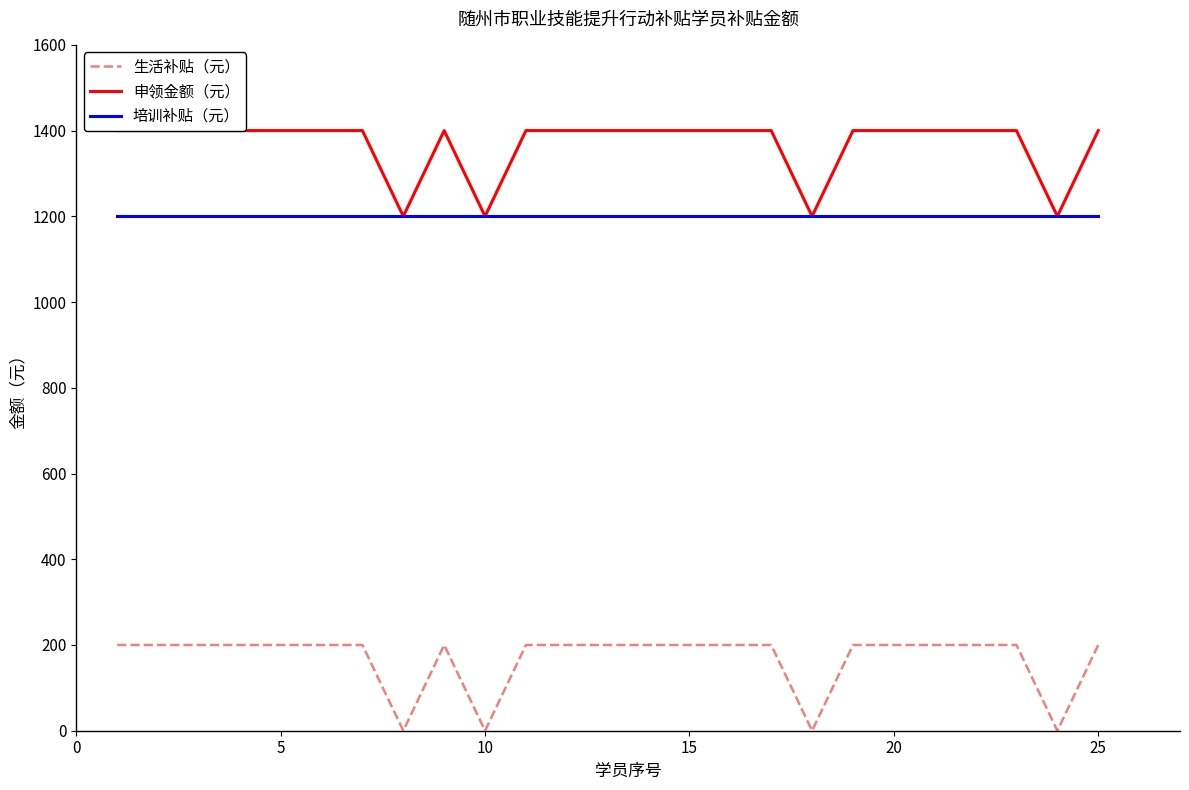

True or false: 生活补贴（元） and 培训补贴（元） cross at least once.

False